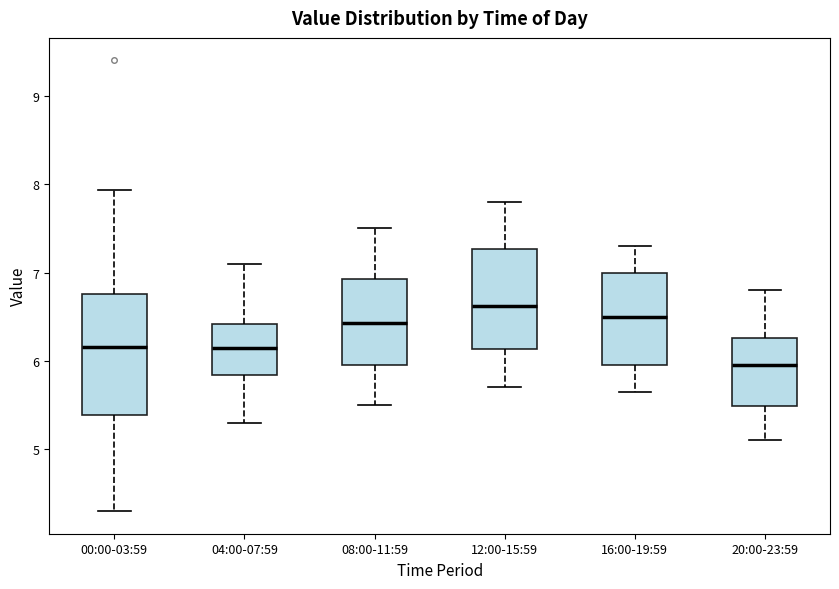

Where does the upper whisker of the box for 00:00-03:59 end on the y-axis? The values are not printed on the chart, so give them approximately, as read against the axis.

7.9